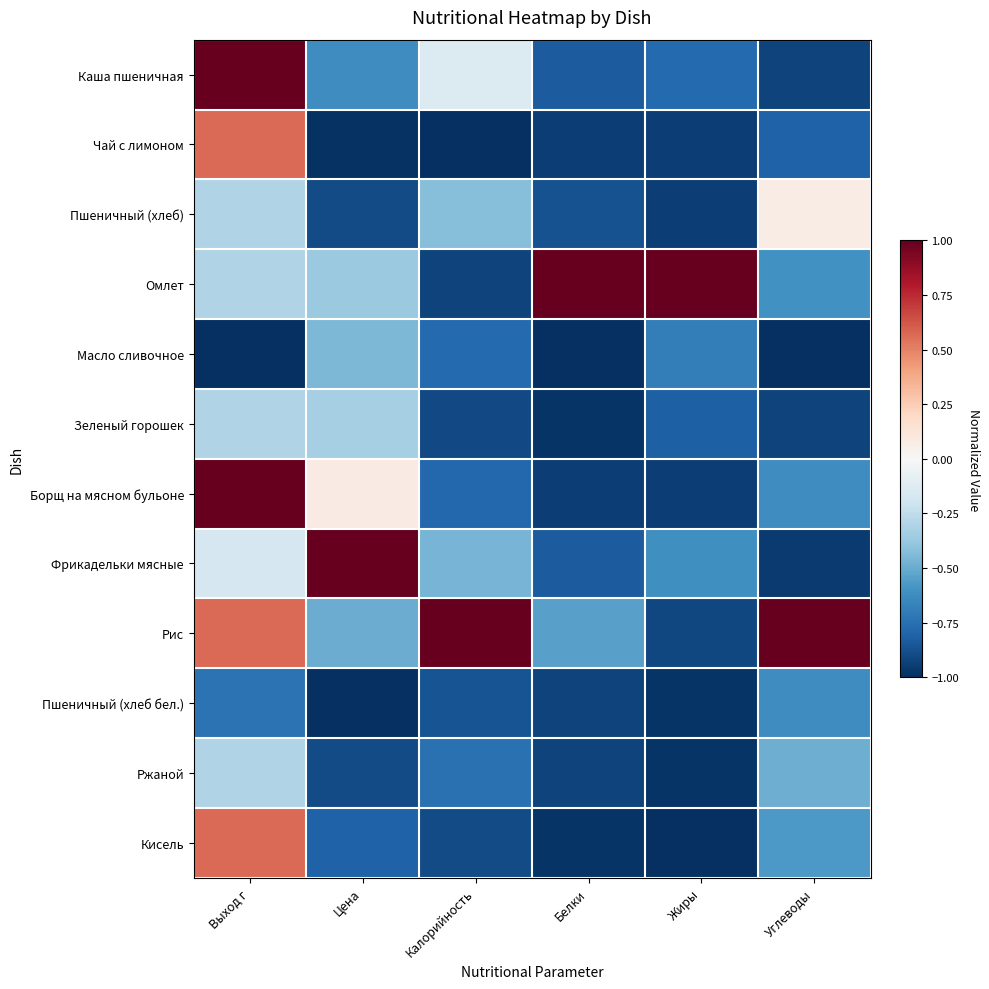

What is the total value across all series at Выход г?

0.6